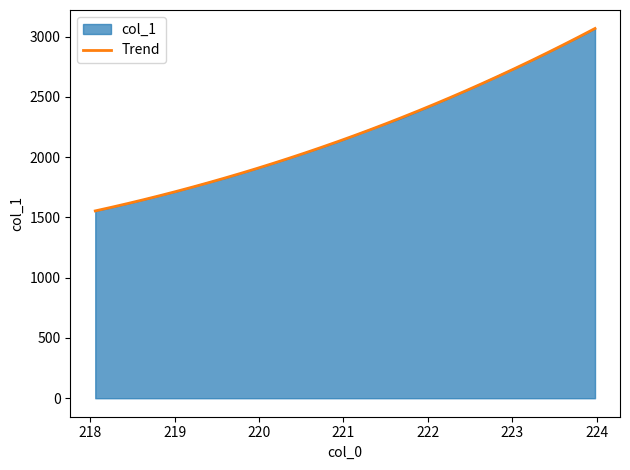

Which series has the largest range (max minus min)?

Trend